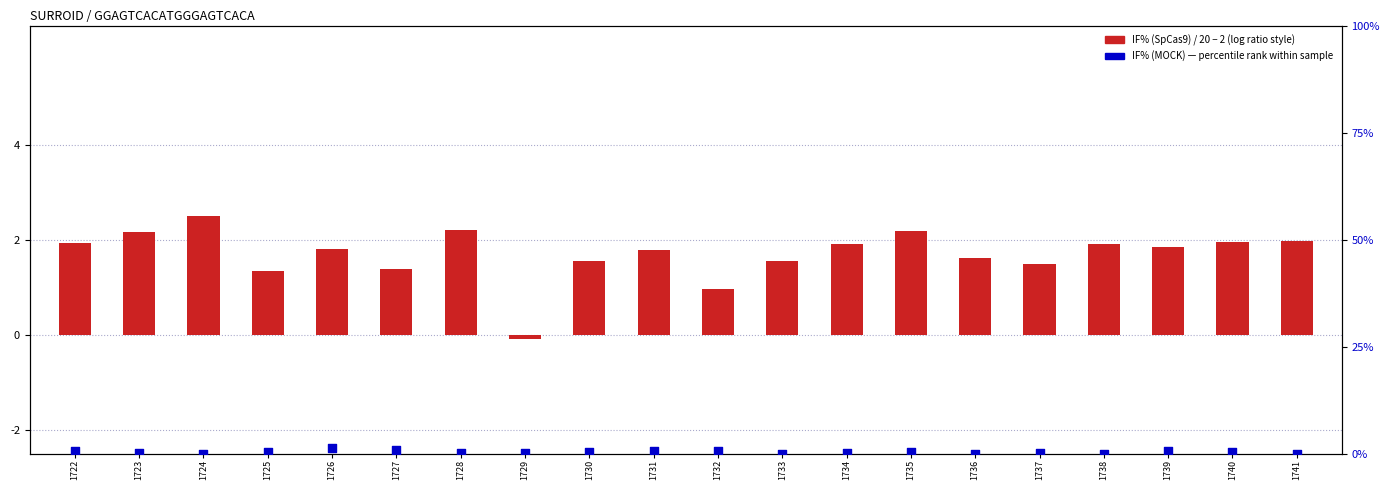

What are all the series names shown in the legend?

IF% (SpCas9), IF% (MOCK)